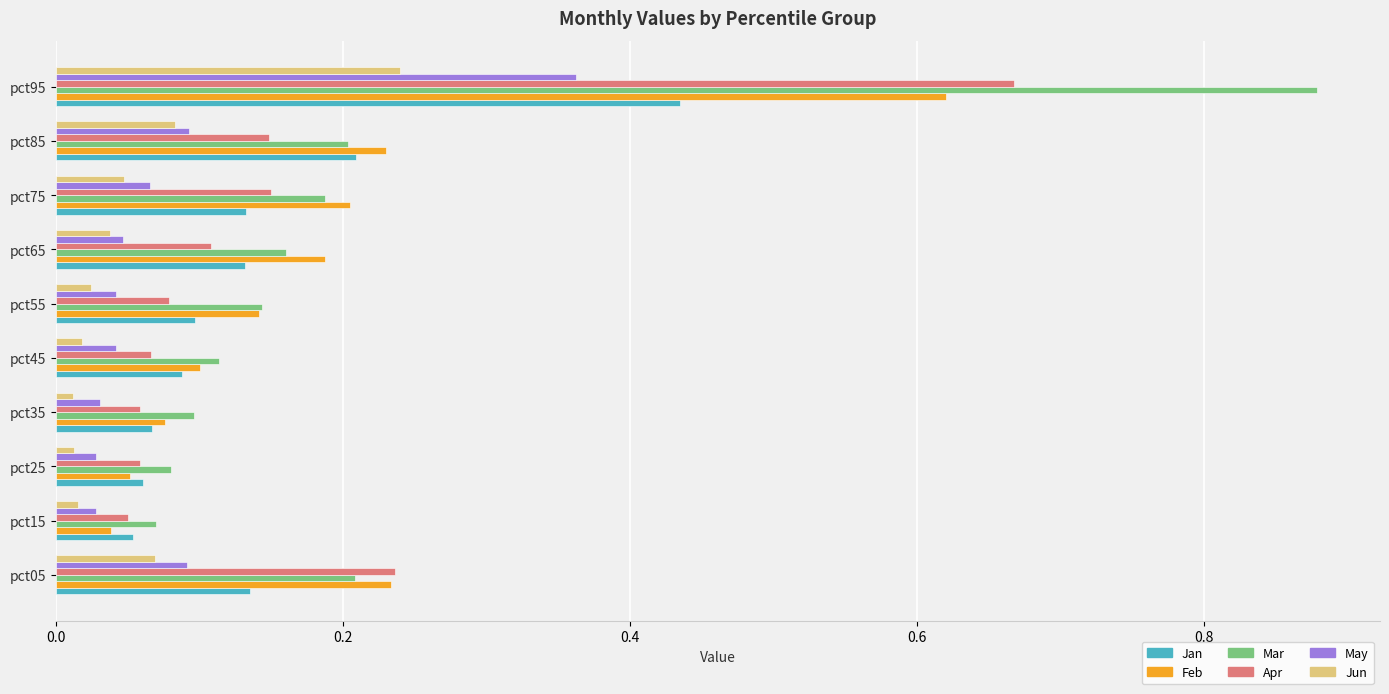

What is the sum of all May values?

0.8